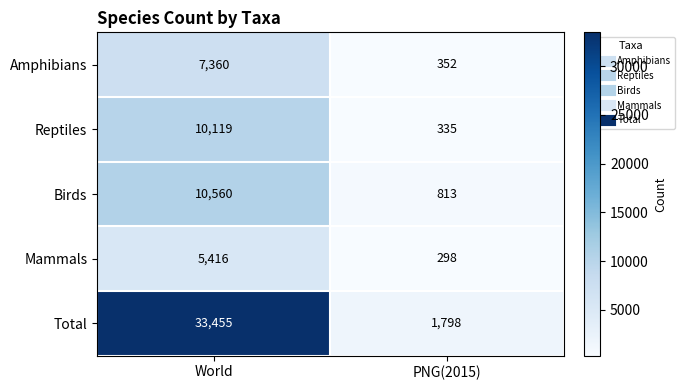

At how many categories does at least one series exceed 28352?

1